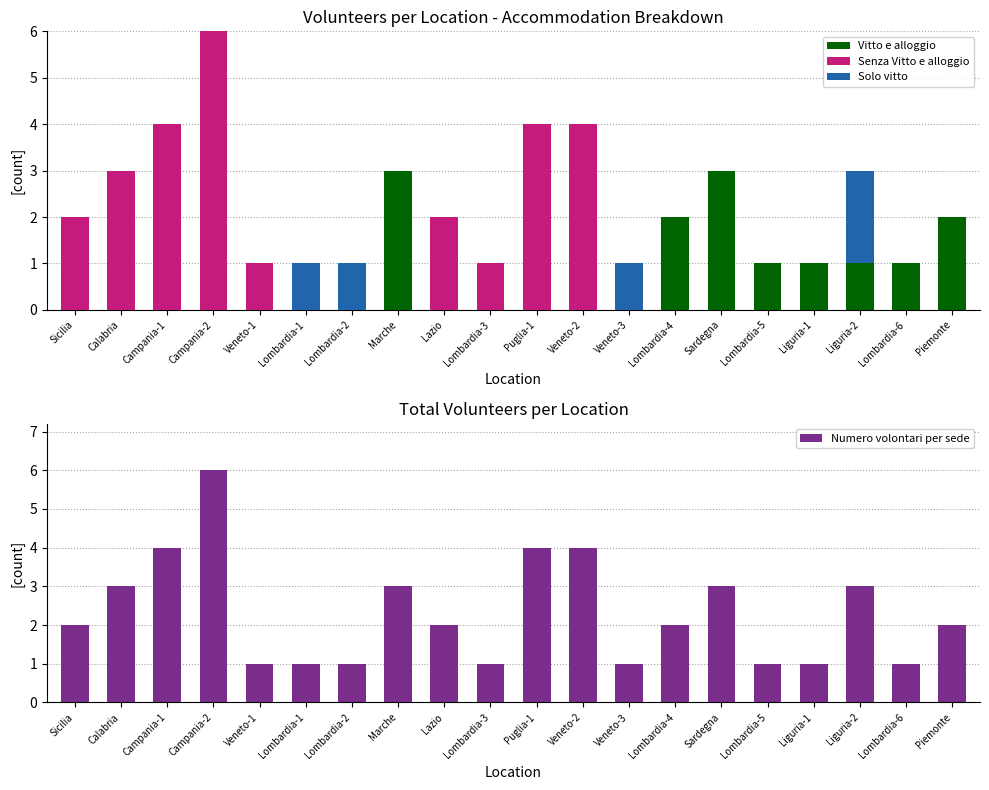

Which series has the largest total across all categories?

Numero volontari per sede